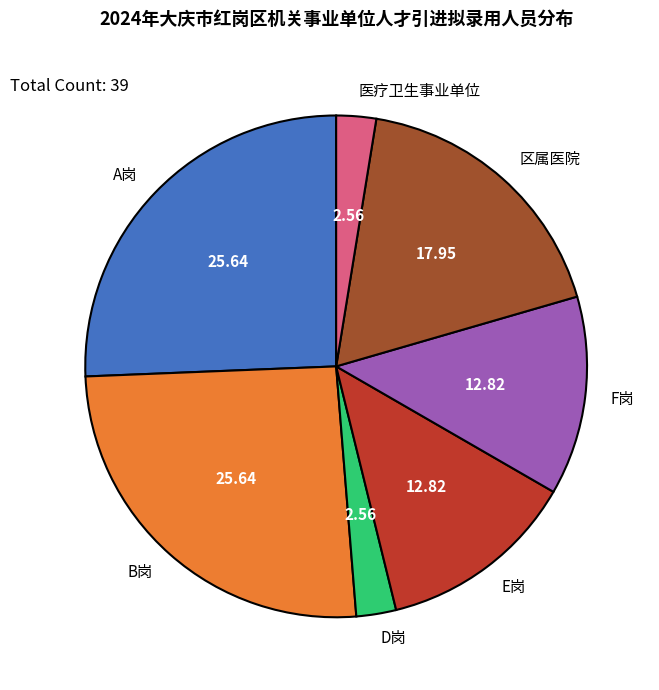

Combined, do 区属医院 and E岗 account for over 50%?

No